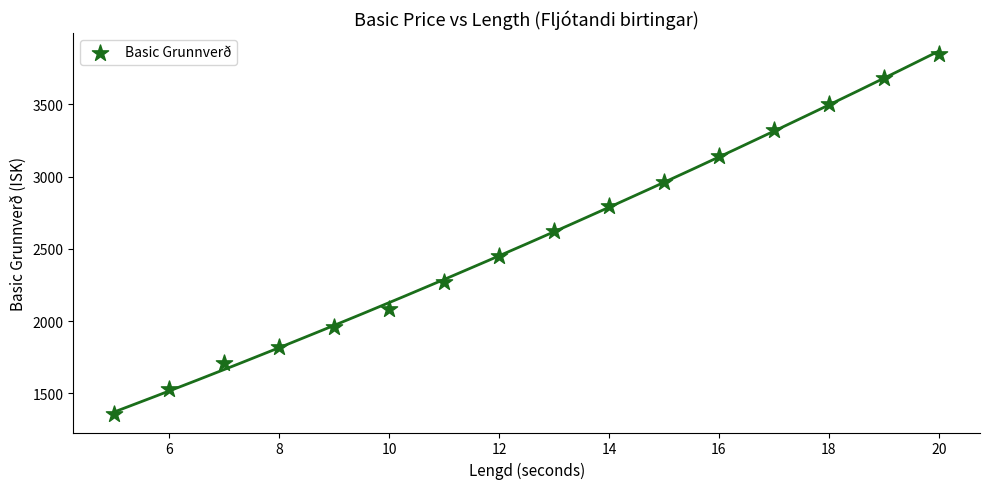

What is the range of X values (max minus min)?

15